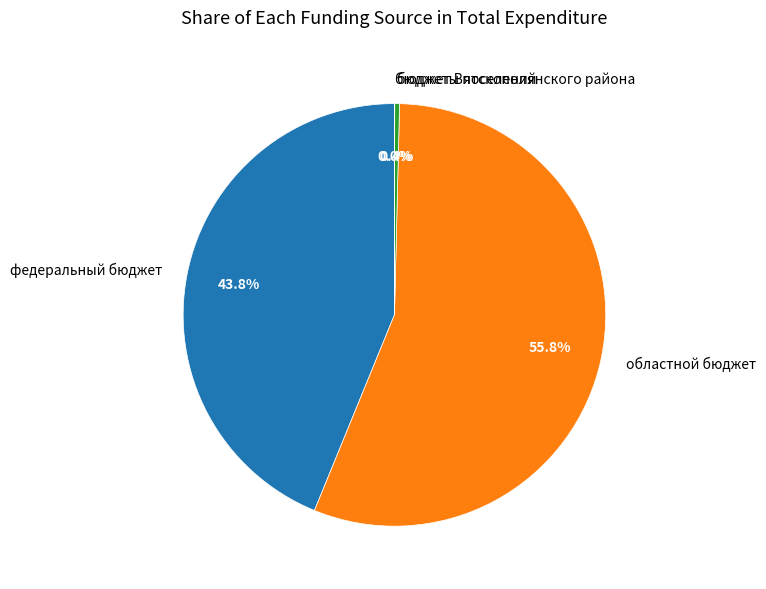

Combined, do областной бюджет and федеральный бюджет account for over 50%?

Yes